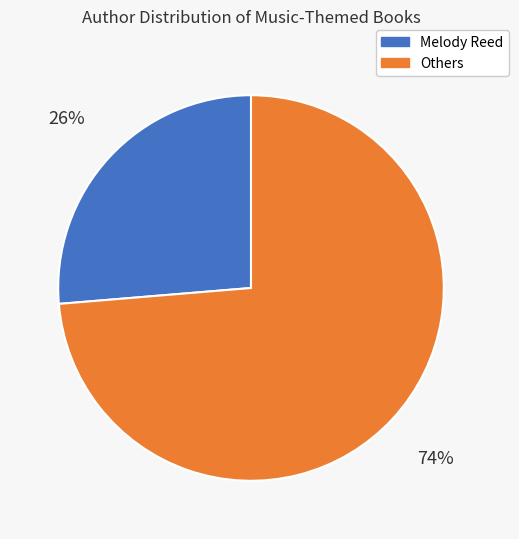

To the nearest percent, what is the average slice percentage?

50%